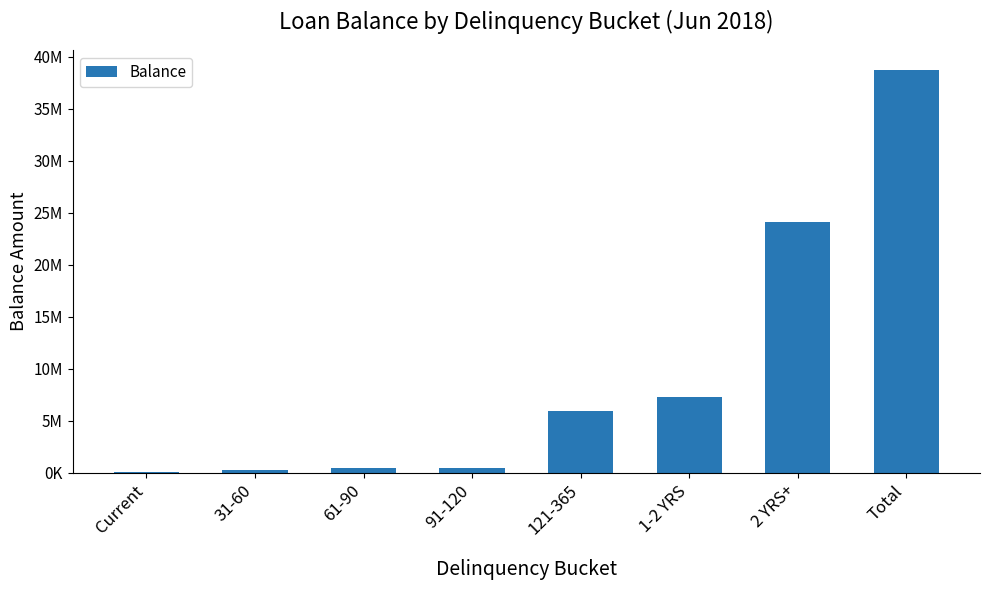

Which label corresponds to the smallest value in the chart?

Current